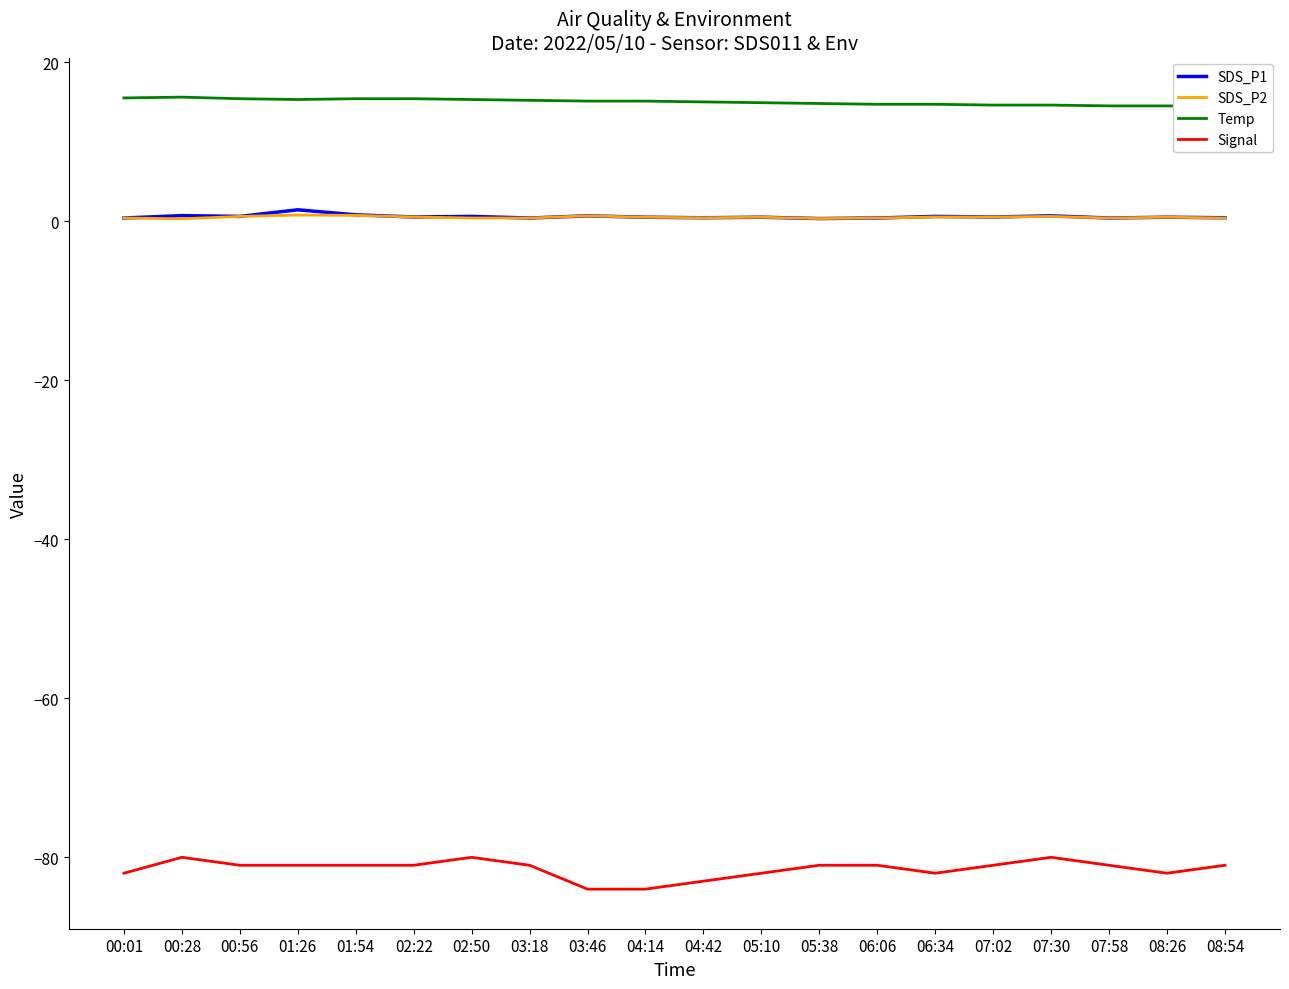

True or false: SDS_P1 and Signal cross at least once.

False